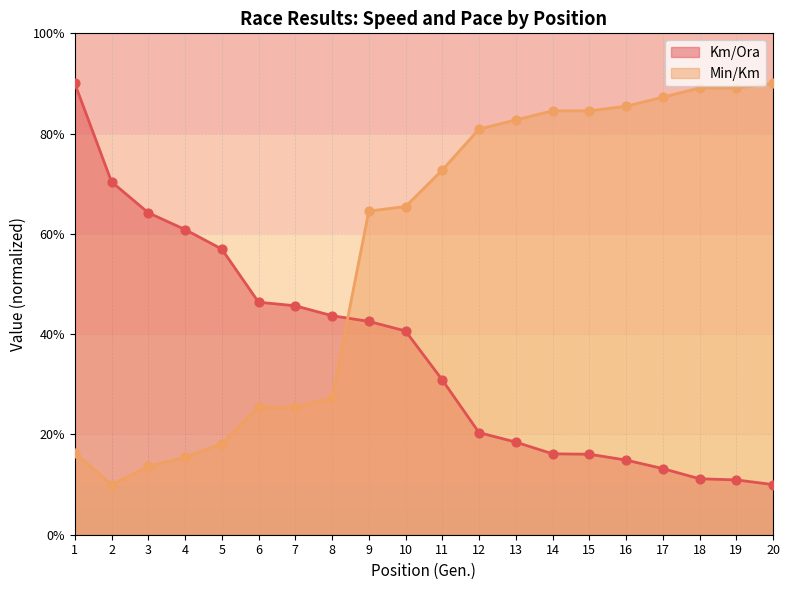

What are all the series names shown in the legend?

Km/Ora, Min/Km